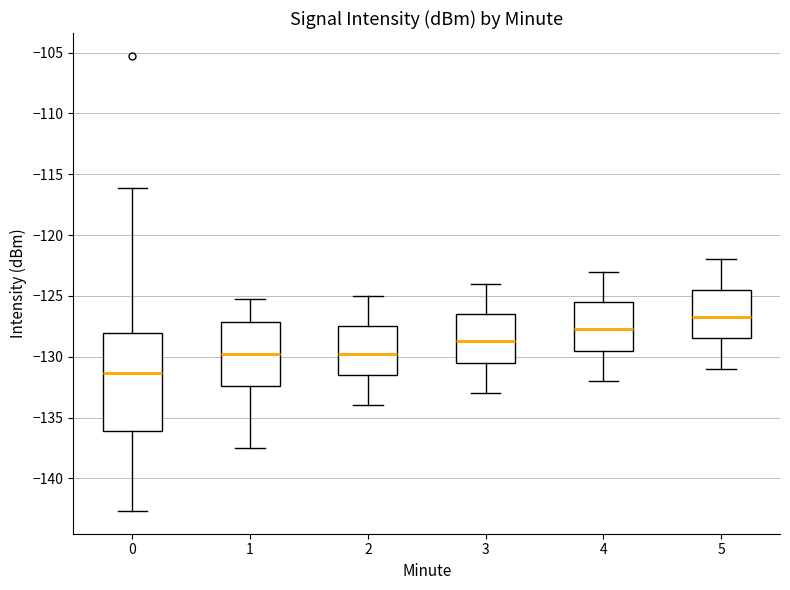

Reading left to right, read every box against the y-axis: the position of its median line, the range the box covers, and the ends of its whiskers. The values are not printed on the chart, so give them approximately, as read against the axis.

0: median -131.5, box -136.0 to -128.0, whiskers -142.5 to -116.0
1: median -129.5, box -132.5 to -127.0, whiskers -137.5 to -125.5
2: median -129.5, box -131.5 to -127.5, whiskers -134.0 to -125.0
3: median -128.5, box -130.5 to -126.5, whiskers -133.0 to -124.0
4: median -127.5, box -129.5 to -125.5, whiskers -132.0 to -123.0
5: median -126.5, box -128.5 to -124.5, whiskers -131.0 to -122.0